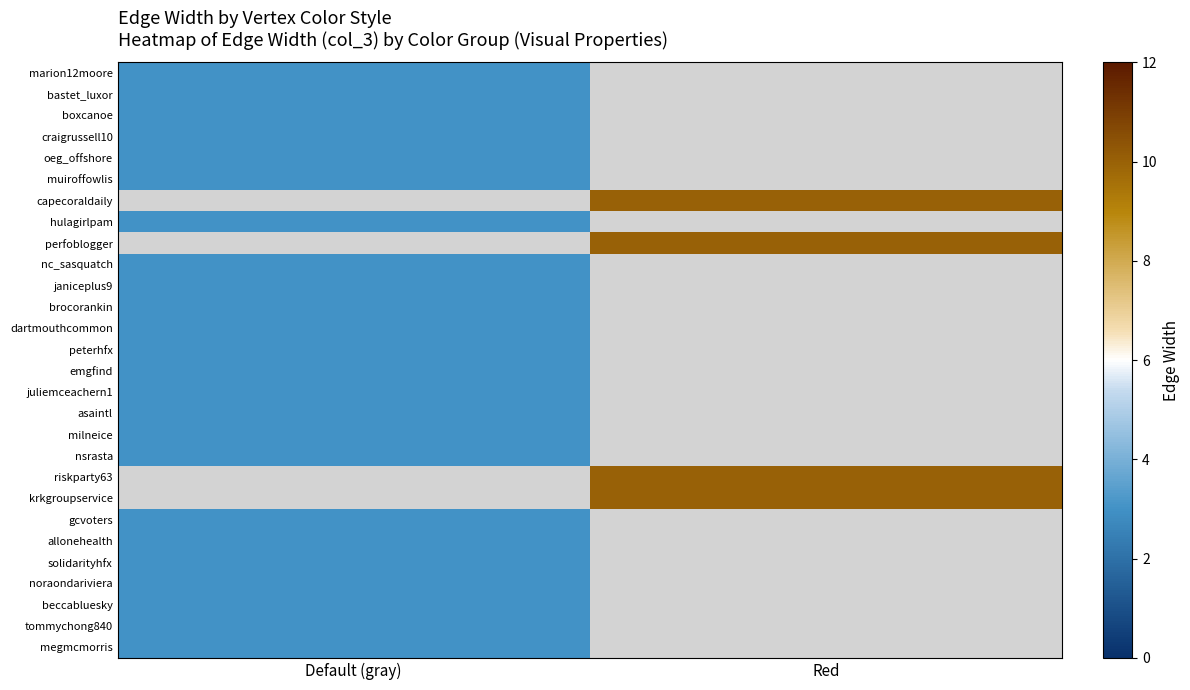

Where is oeg_offshore nearest to the value 3?

Default (gray)